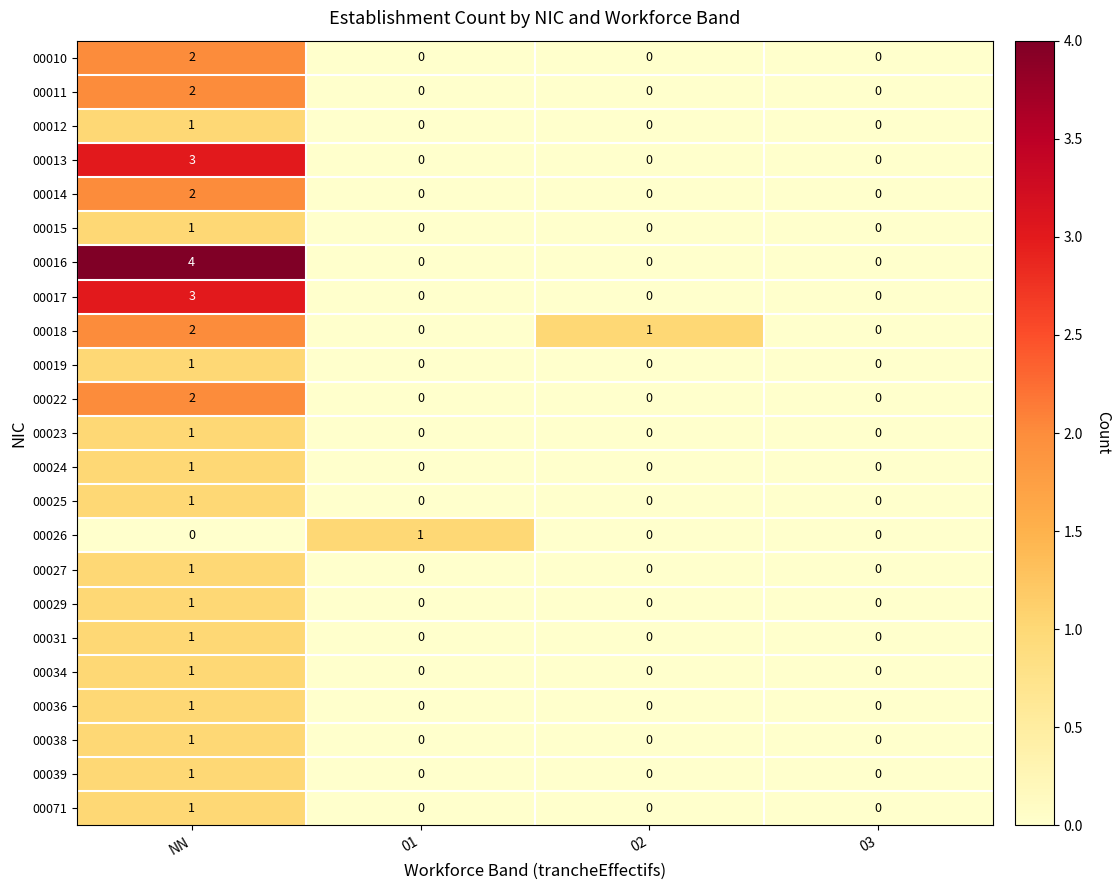

The 00031 series shows 0 at NN. True or false?

False